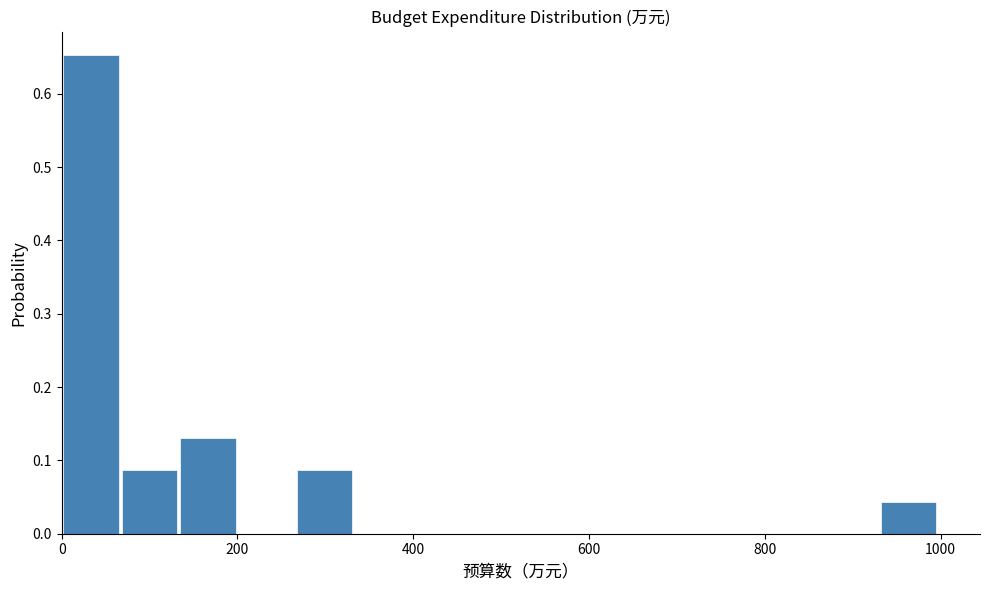

Around what value on the x-axis is the tallest bar? Give the approximate position of its centre, as read against the axis.

40